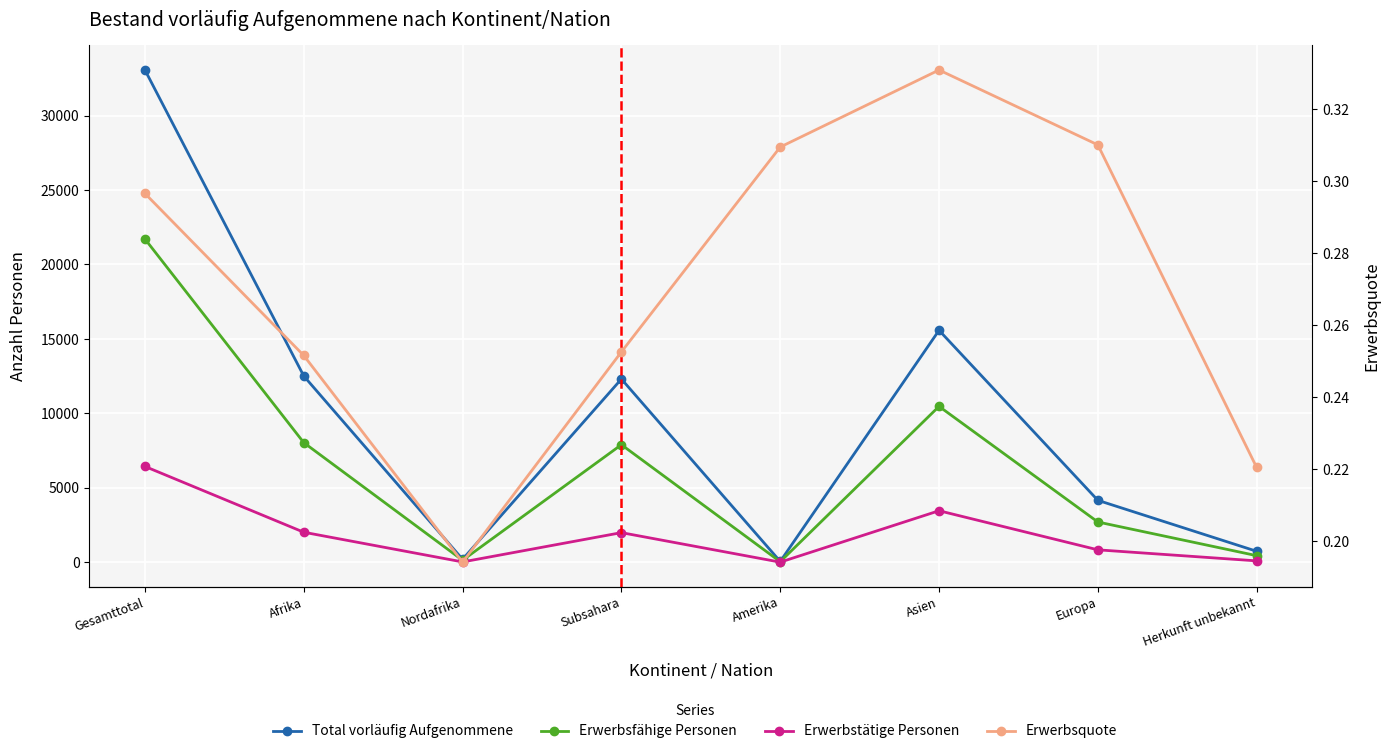

How many data points in Erwerbstätige Personen are above 1995?

3